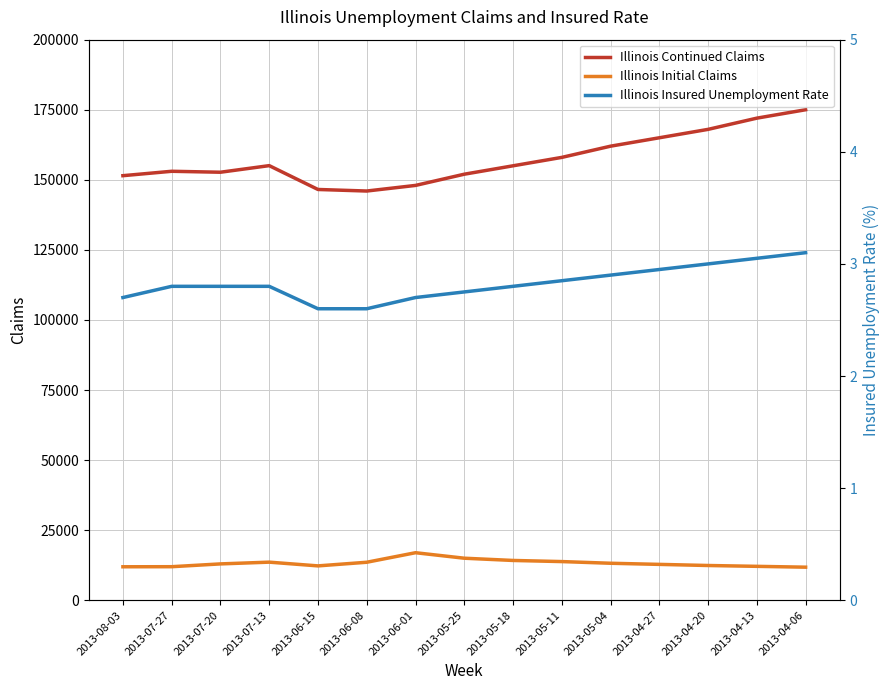

How many categories are shown in the chart?

15